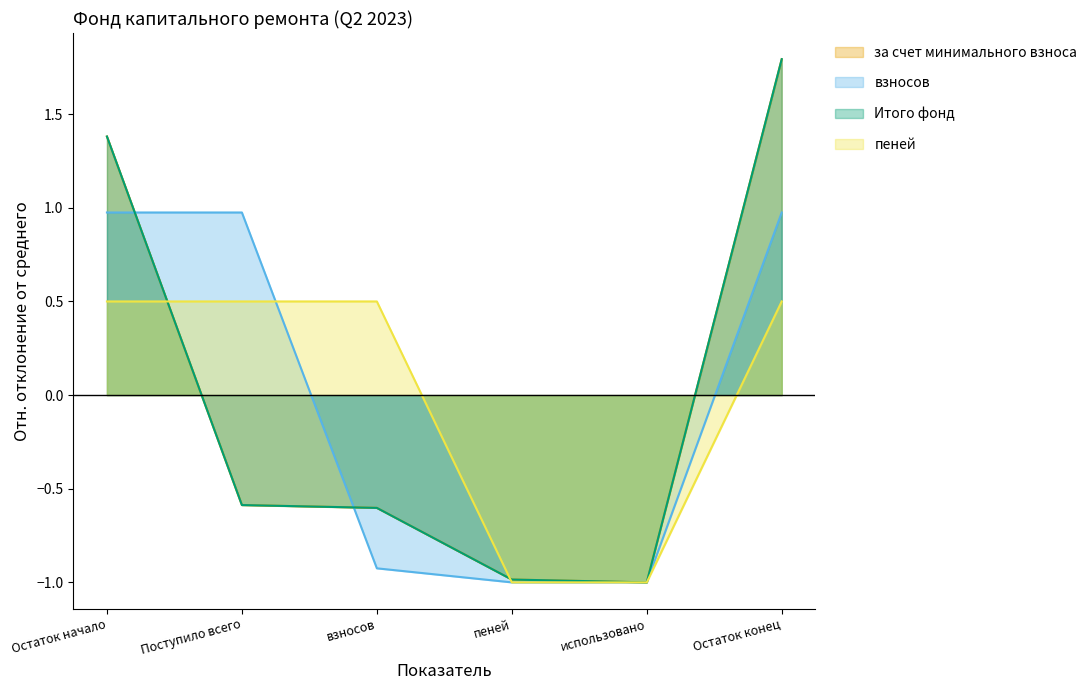

How many data points does each series have?

6